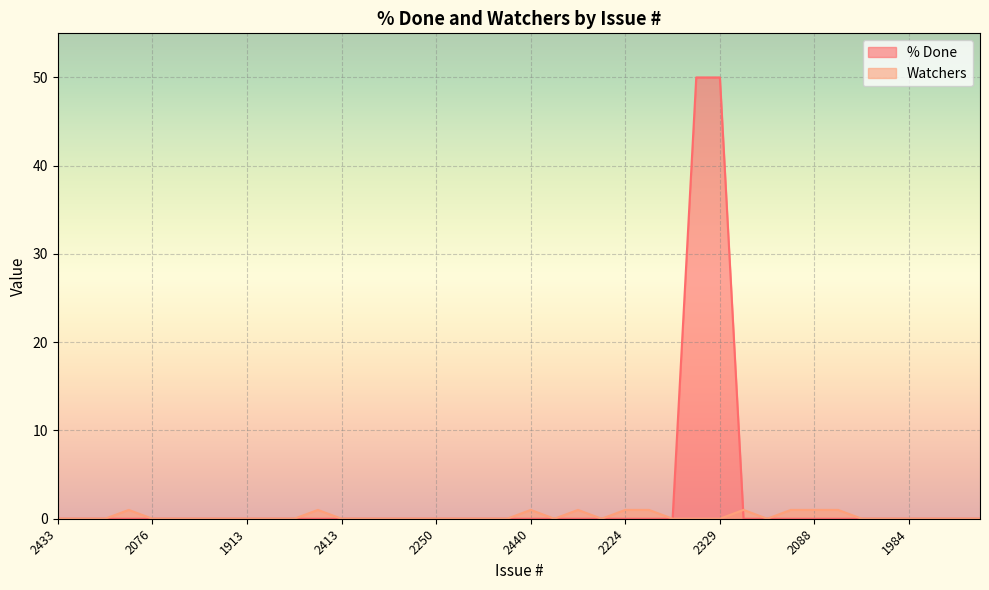

How many distinct data groups are displayed?

2